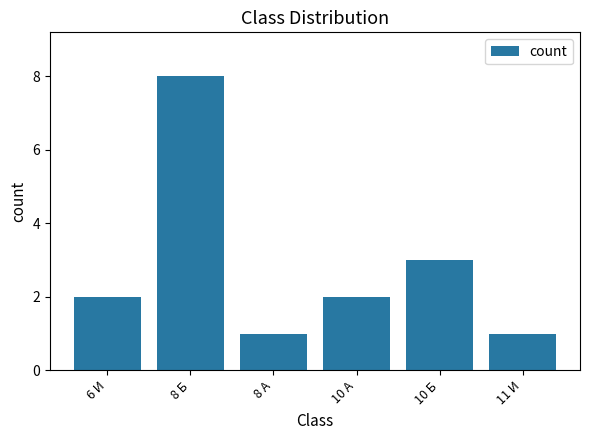

What is the value of the 1st bar from the left?

2